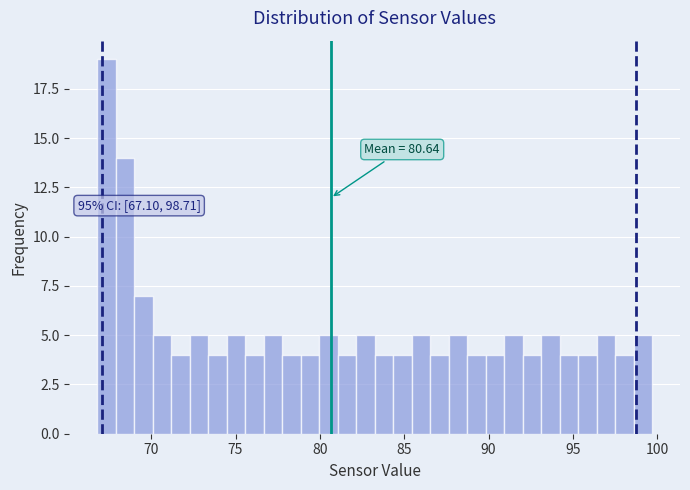

Read against the x-axis, roughly where is the centre of the tallest bar?

67.5